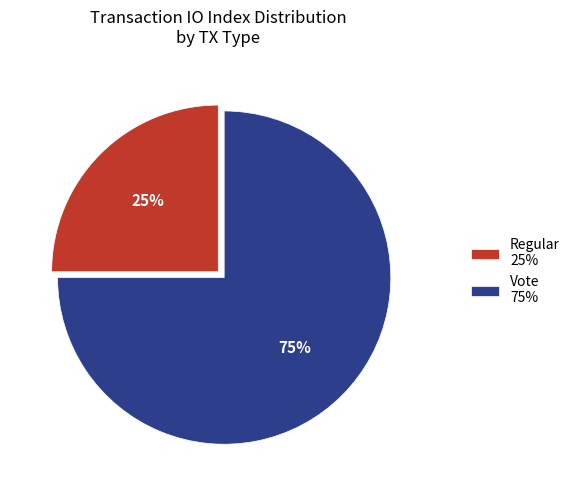

Which slice is the largest?

Vote